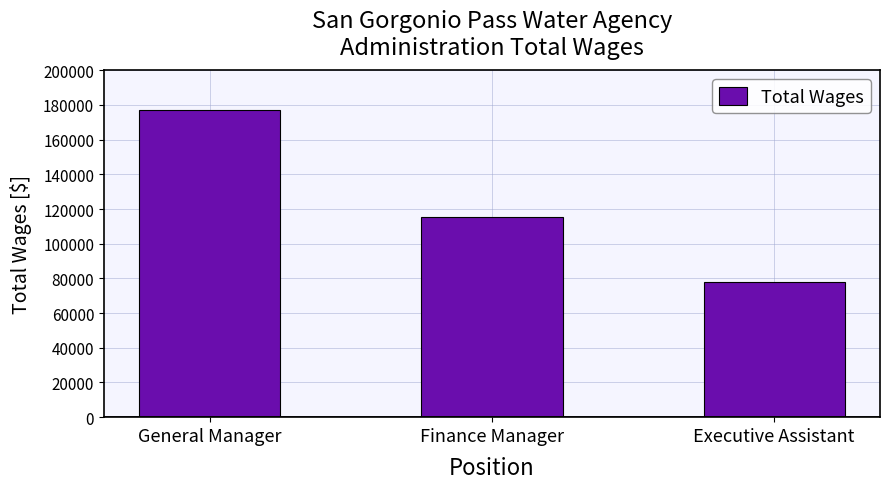

What position from the right is Finance Manager?

2